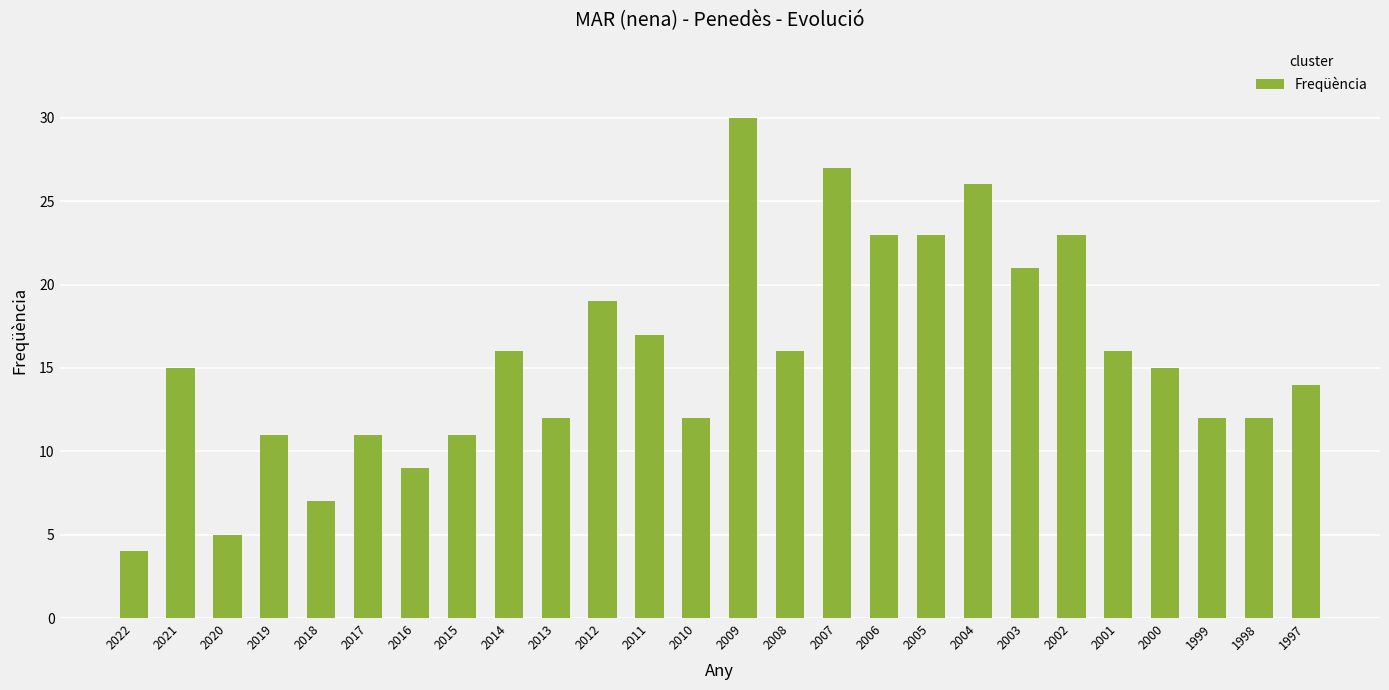

What is the value of the 18th bar from the left?

23